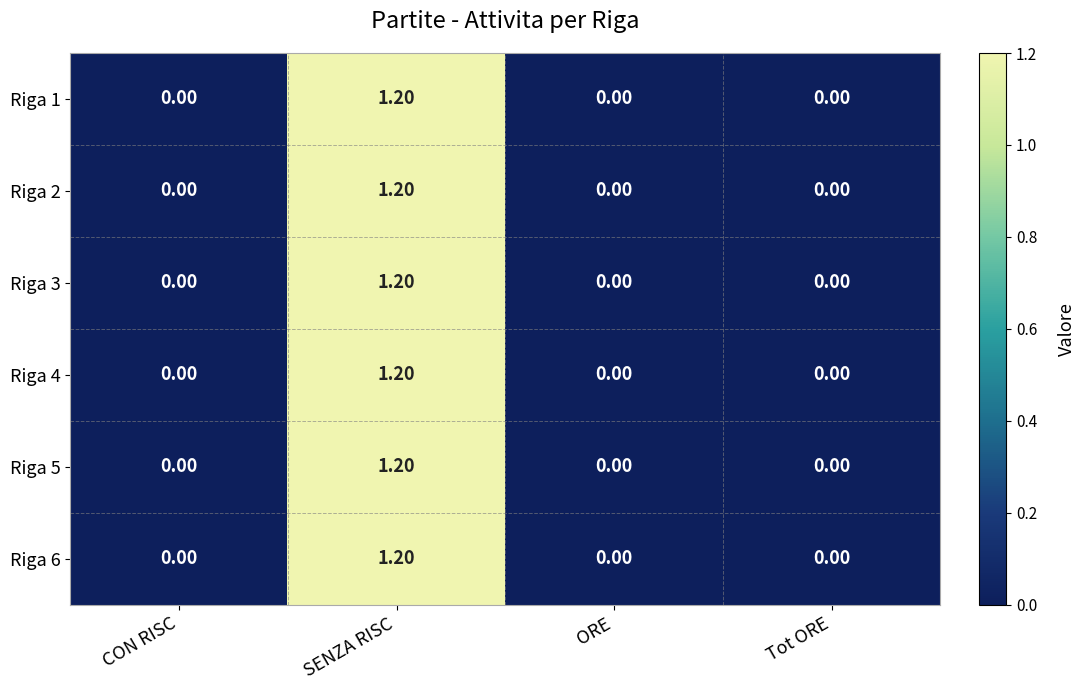

What is the sum of all Riga 5 values?

1.2